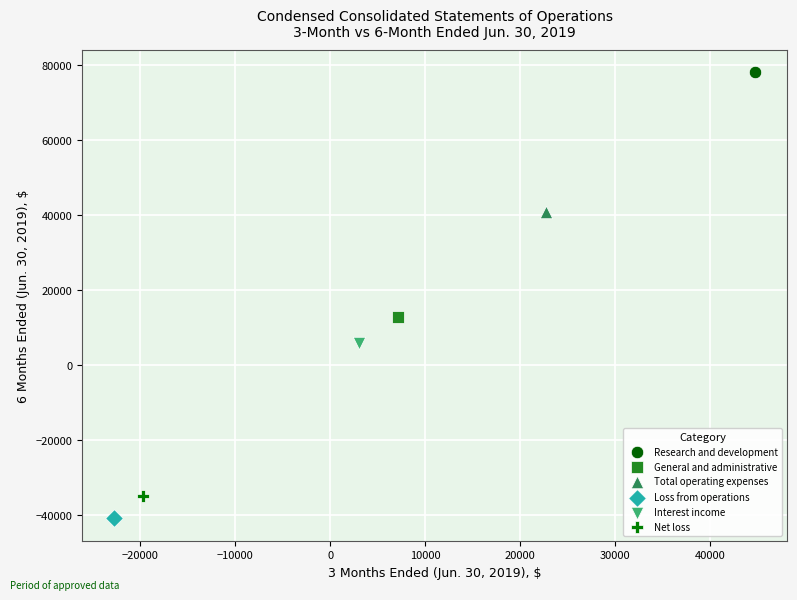

What are all the series names shown in the legend?

Research and development, General and administrative, Total operating expenses, Loss from operations, Interest income, Net loss